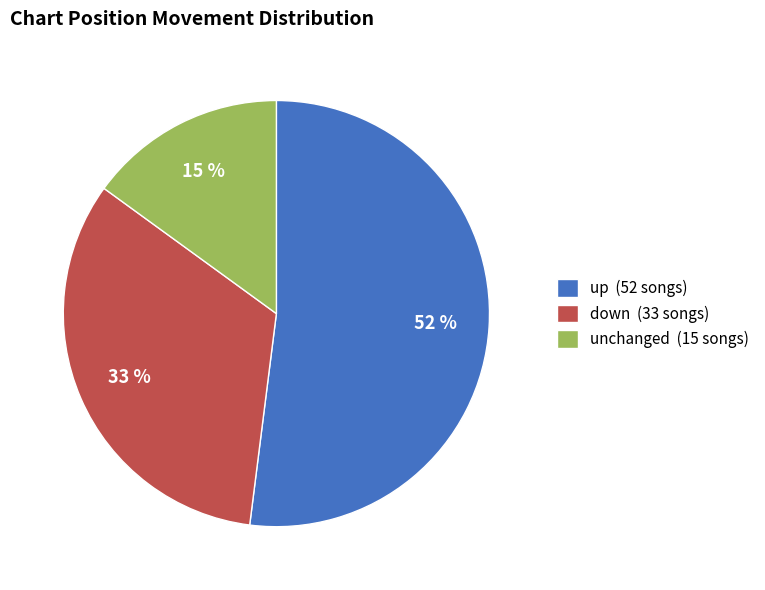

What is the majority slice?

up (52 songs)